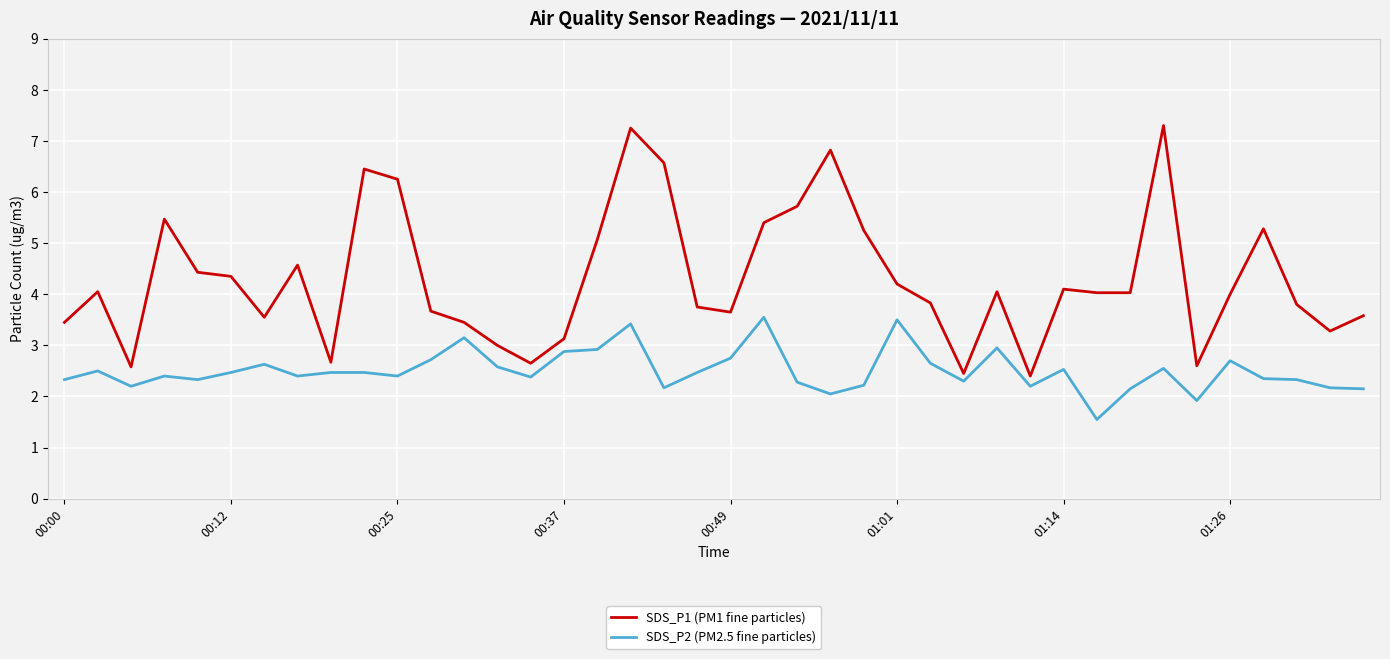

What is the minimum value shown in the chart?

1.6